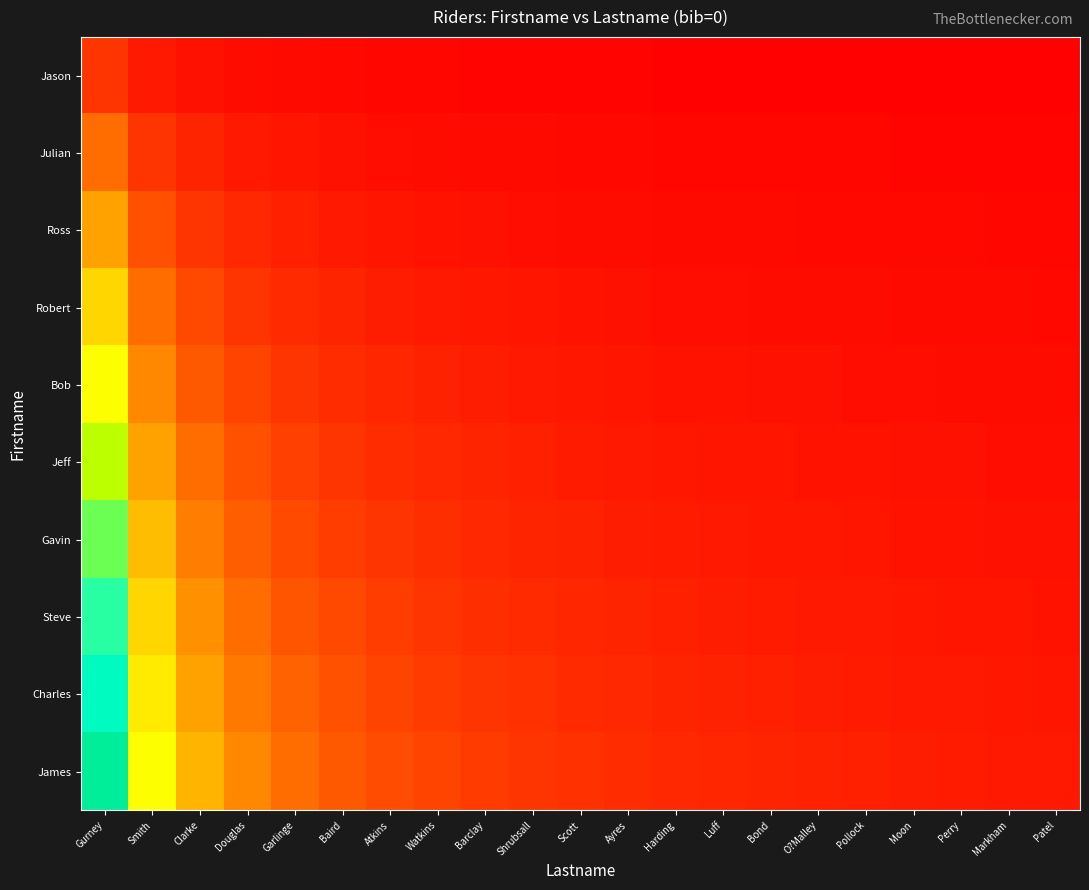

At which category does the chart reach its peak across all series?

Gurney